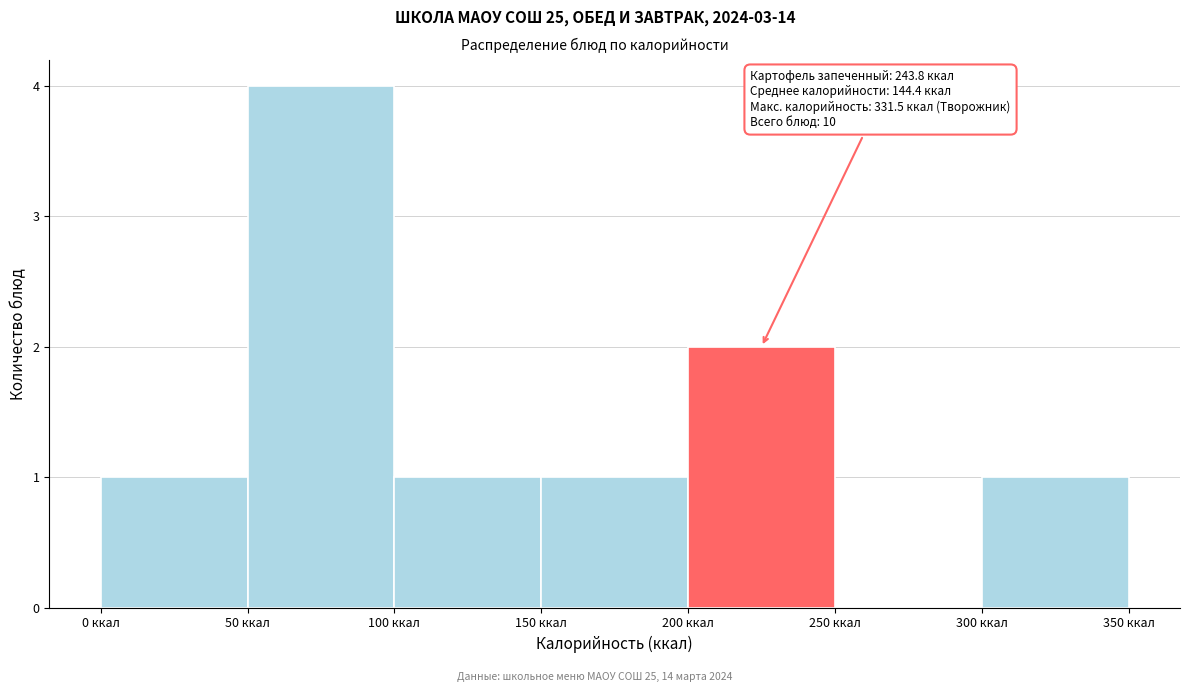

Over which range of the x-axis is the bar tallest?

50 to 100